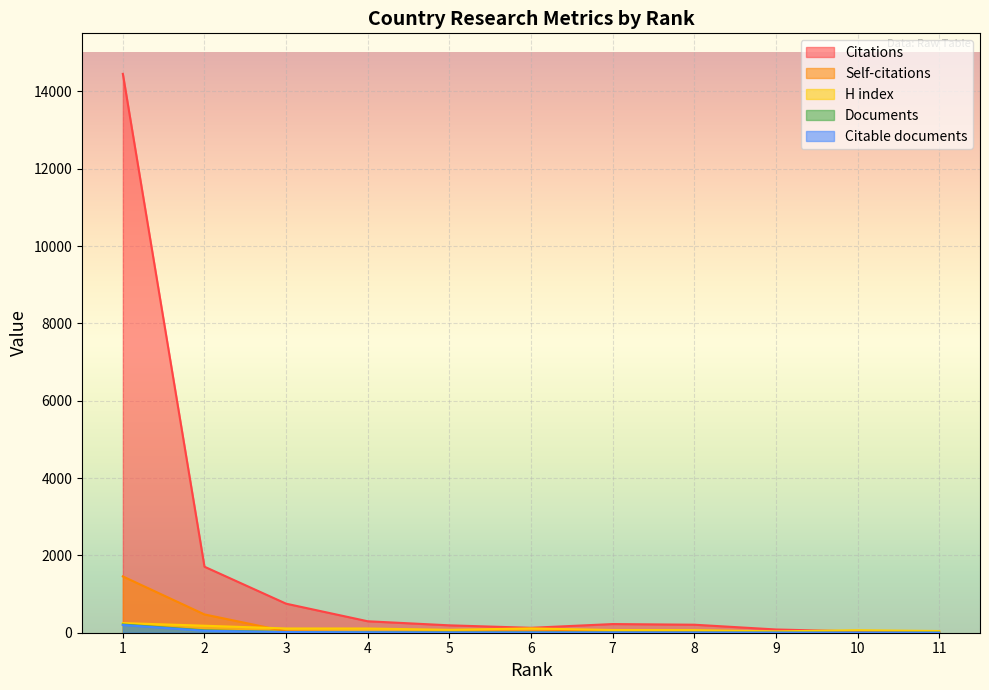

What is the difference between the maximum and minimum values in the Self-citations series?

1456